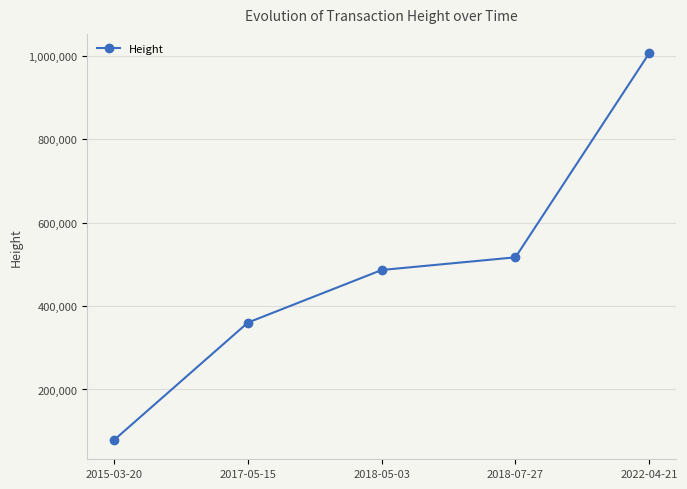

List the labels in order of value, smallest first.

2015-03-20, 2017-05-15, 2018-05-03, 2018-07-27, 2022-04-21